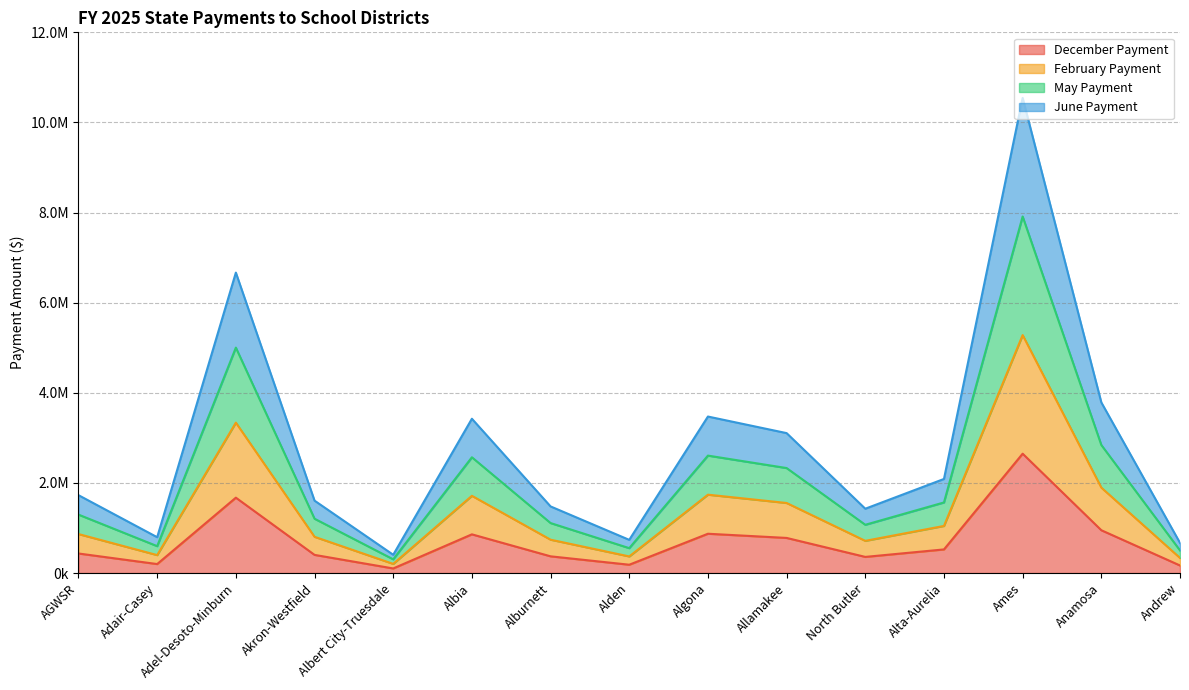

What are all the series names shown in the legend?

December Payment, February Payment, May Payment, June Payment